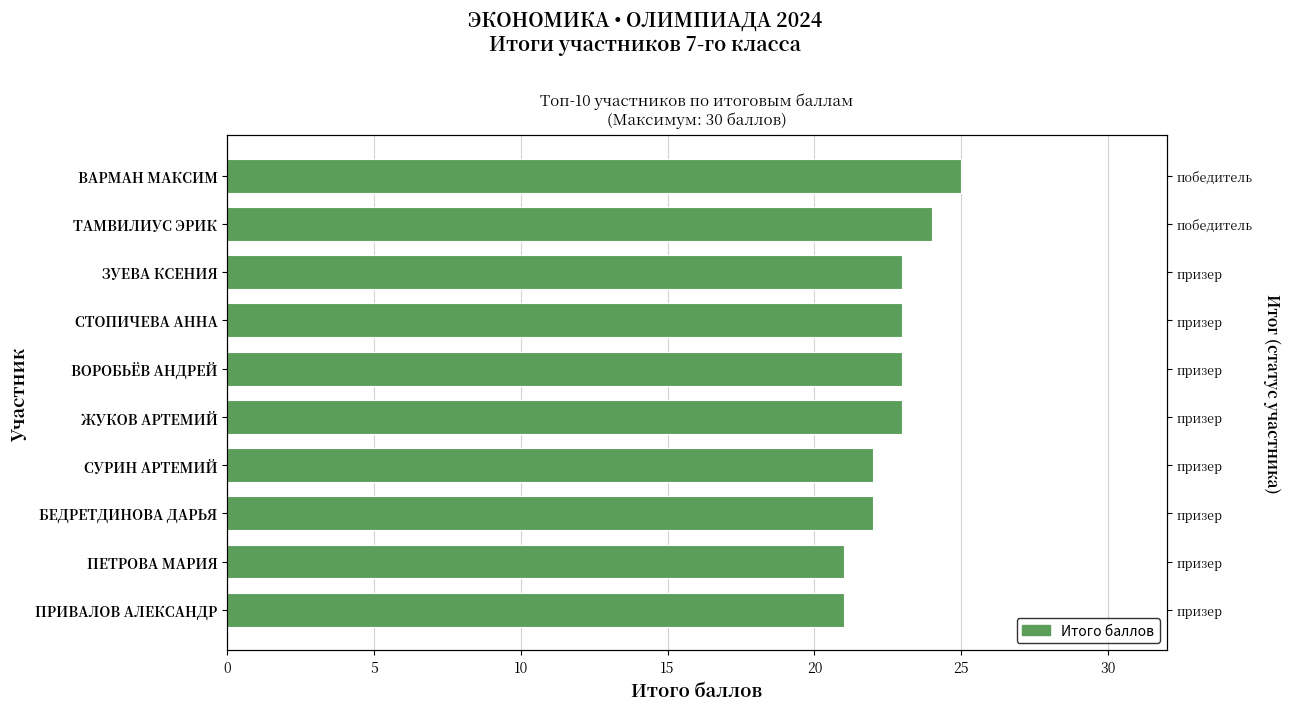

Count the number of values greater than 23.

2